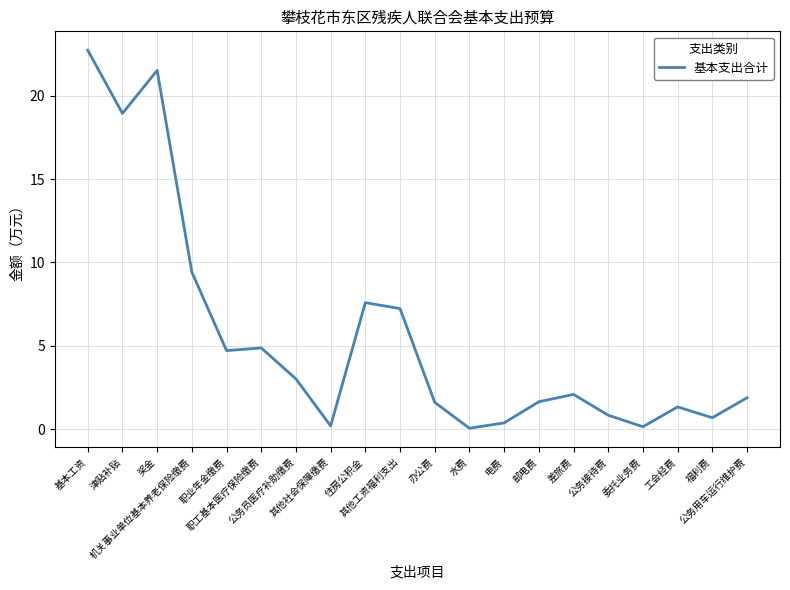

What is the change in value from 公务接待费 to 福利费?

-0.1